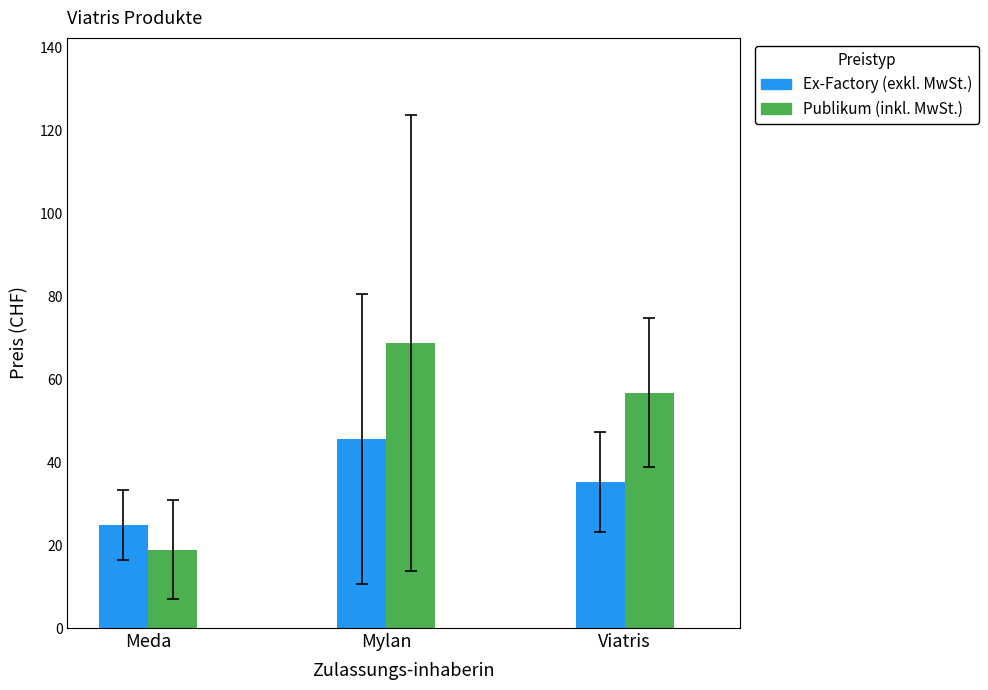

Which series has the largest total across all categories?

Publikum (inkl. MwSt.)